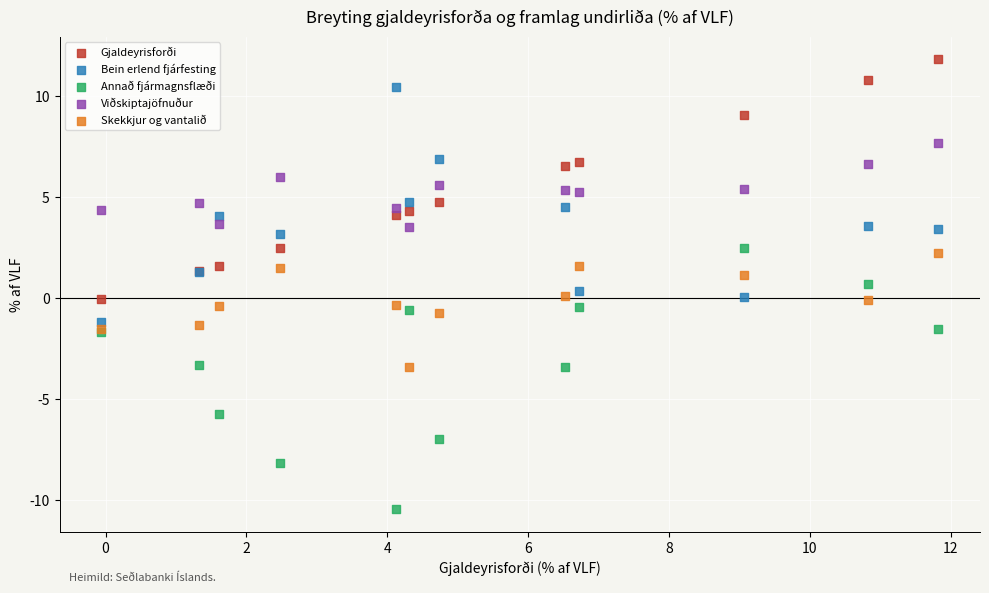

What is the X range (max minus min) for the scatter plot?

11.9